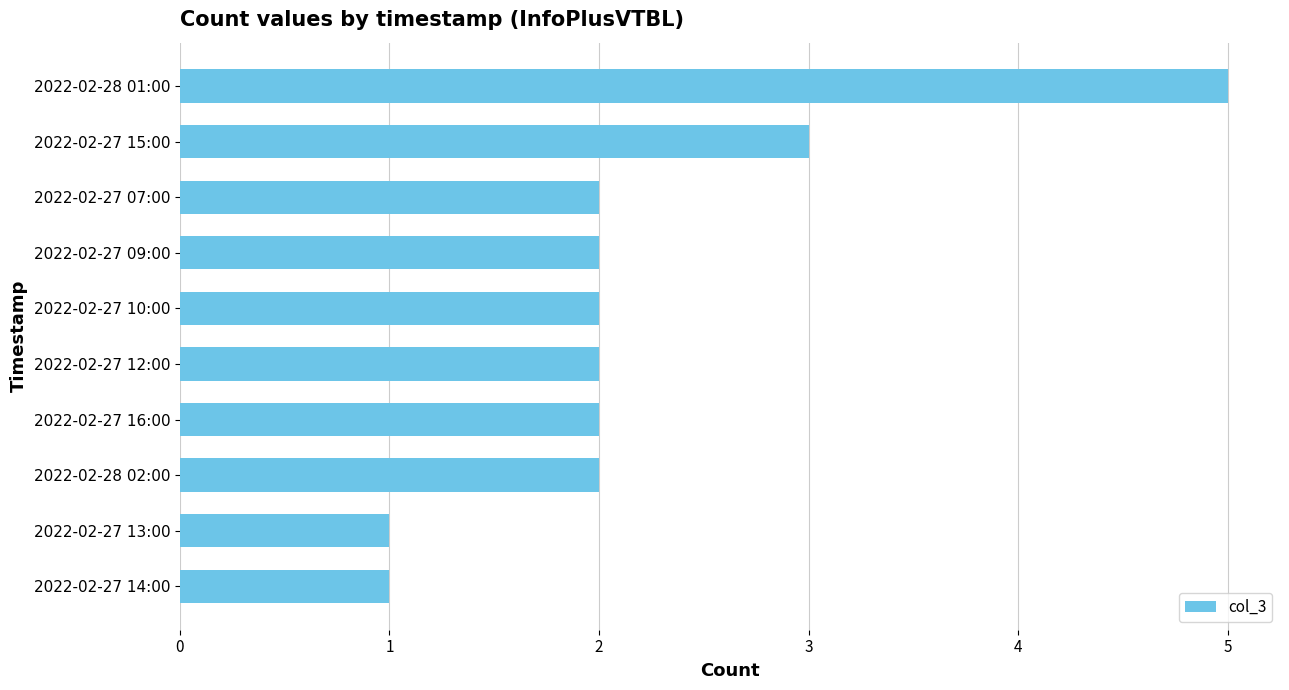

Does the chart contain any negative values?

No